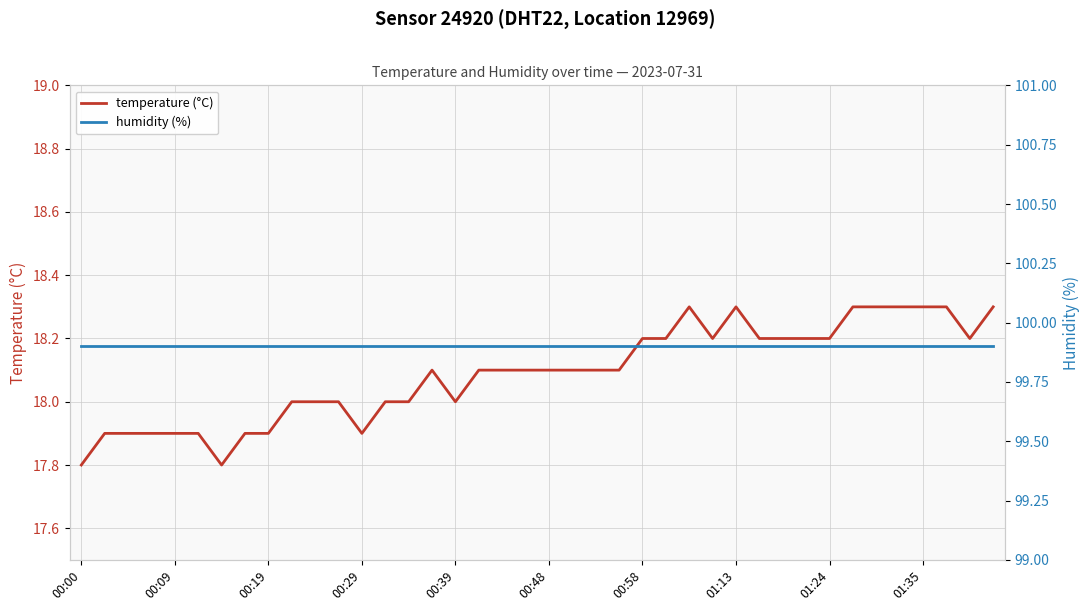

True or false: temperature (°C) has a value of 18.3 at 01:35.

True